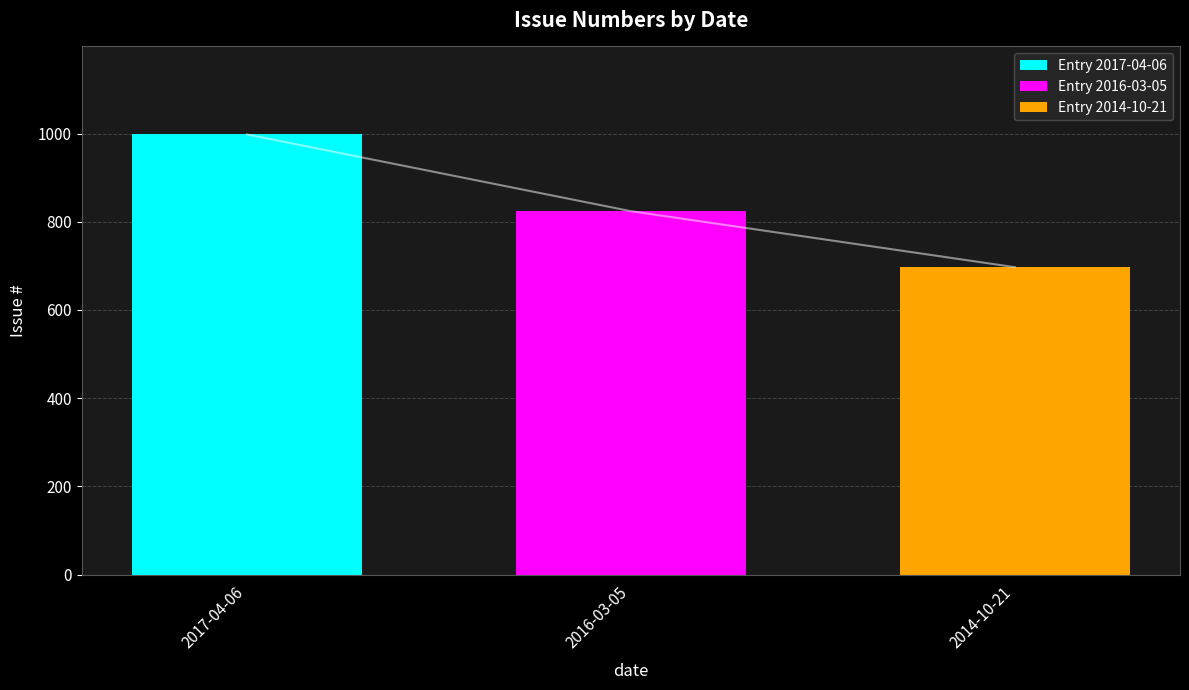

True or false: Entry 2017-04-06 has a value of 0 at 2016-03-05.

True